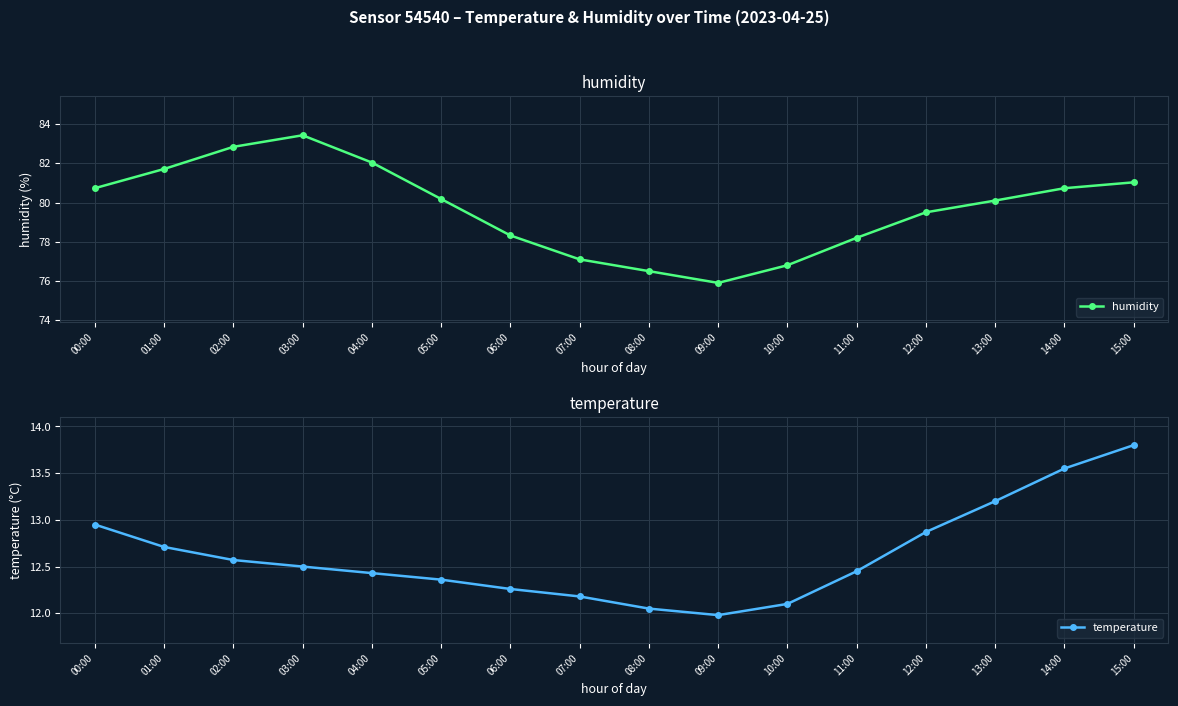

What is the value of the temperature point at the 8th from the left?

12.2